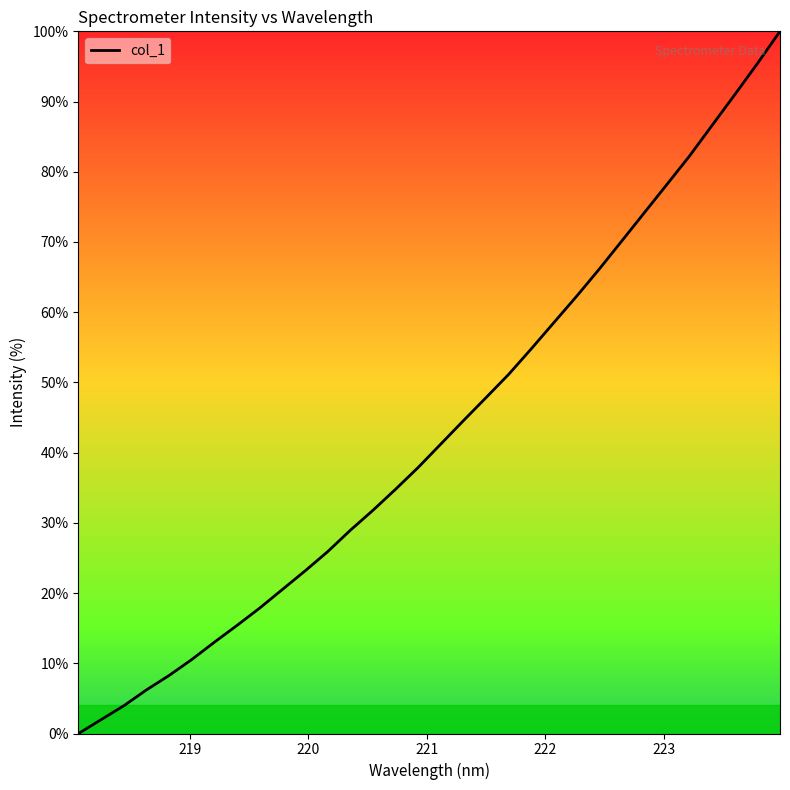

What is the greatest value displayed?

100.0